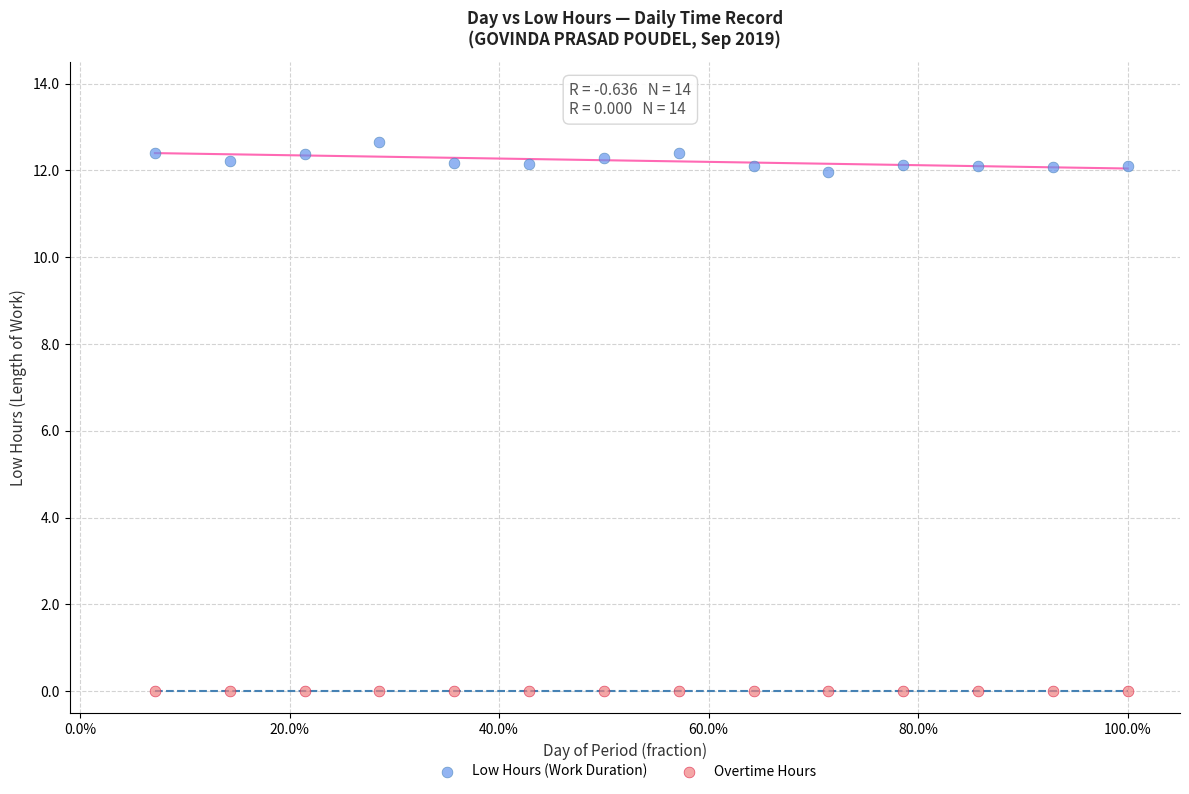

Which series reaches the maximum Y coordinate?

Low Hours (Work Duration)